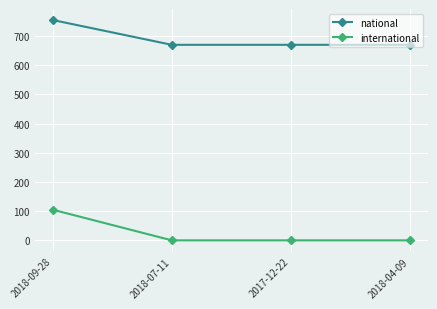

Which category has the highest value in the international series?

2018-09-28